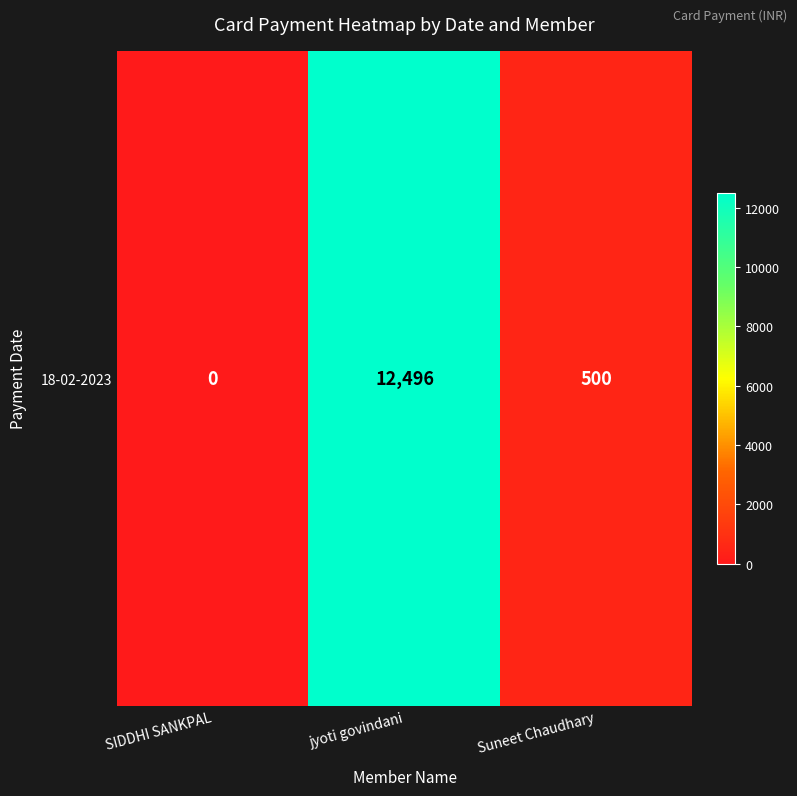

Where is the data nearest to the value 6248?

Suneet Chaudhary